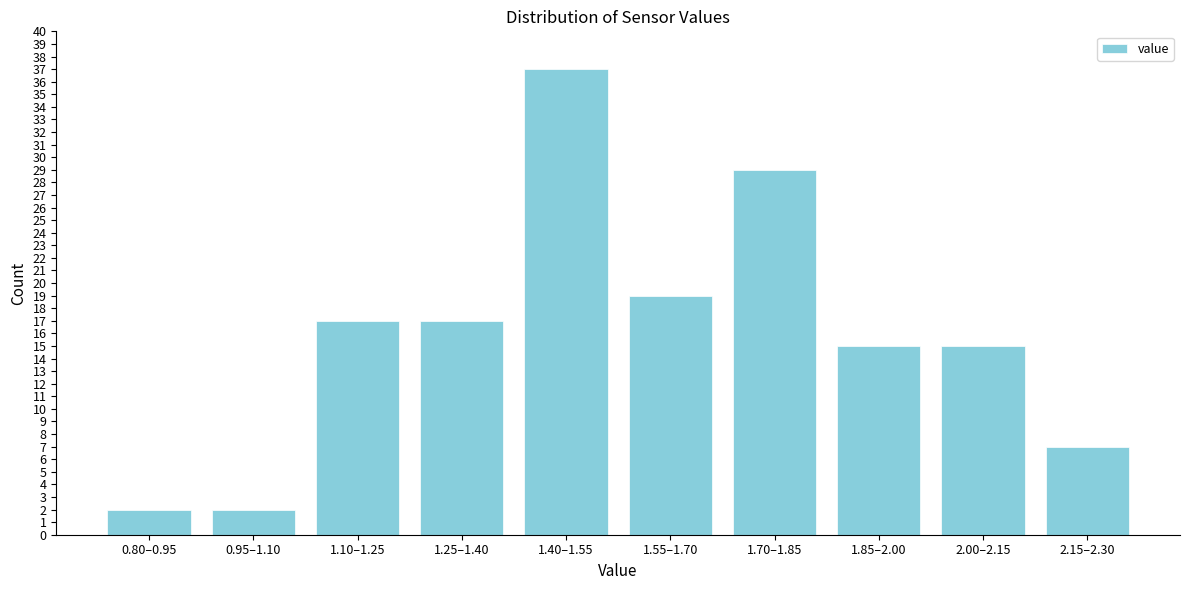

Reading left to right, transcribe all the data shown in this chart.

2	2	17	17	37	19	29	15	15	7